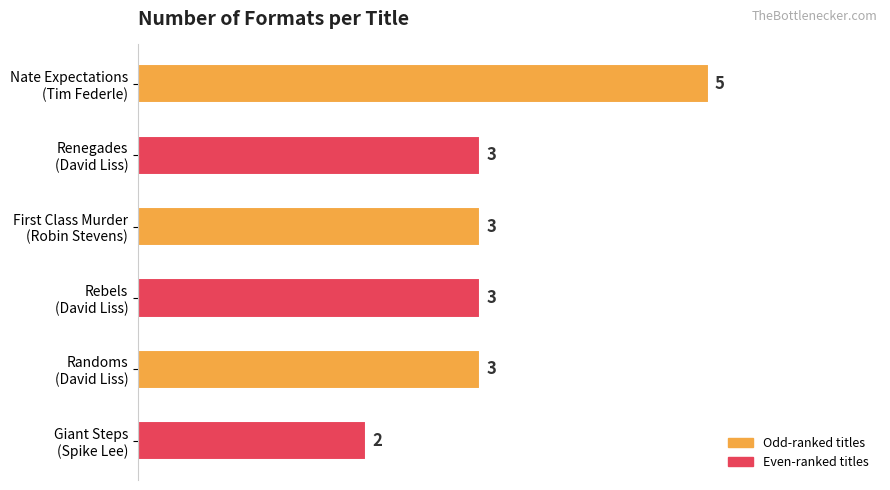

Reading bottom to top, list all the values displayed in this chart.

2	3	3	3	3	5